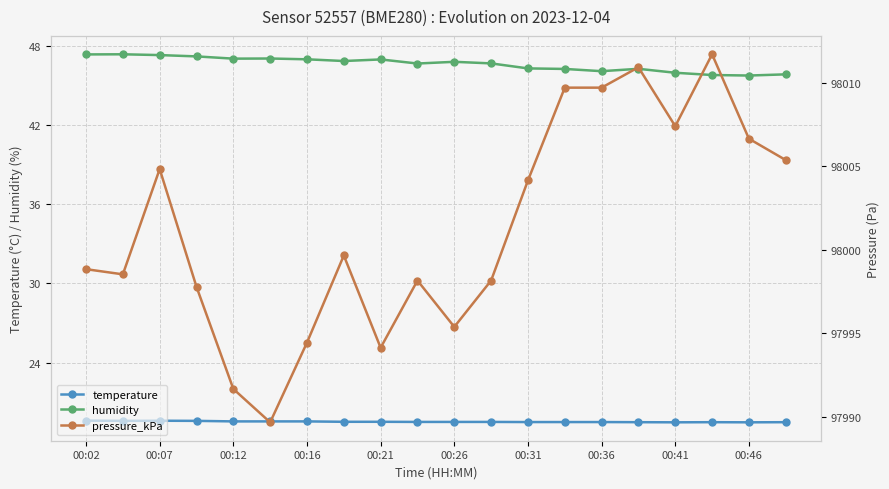

What are all the series names shown in the legend?

temperature, humidity, pressure_kPa